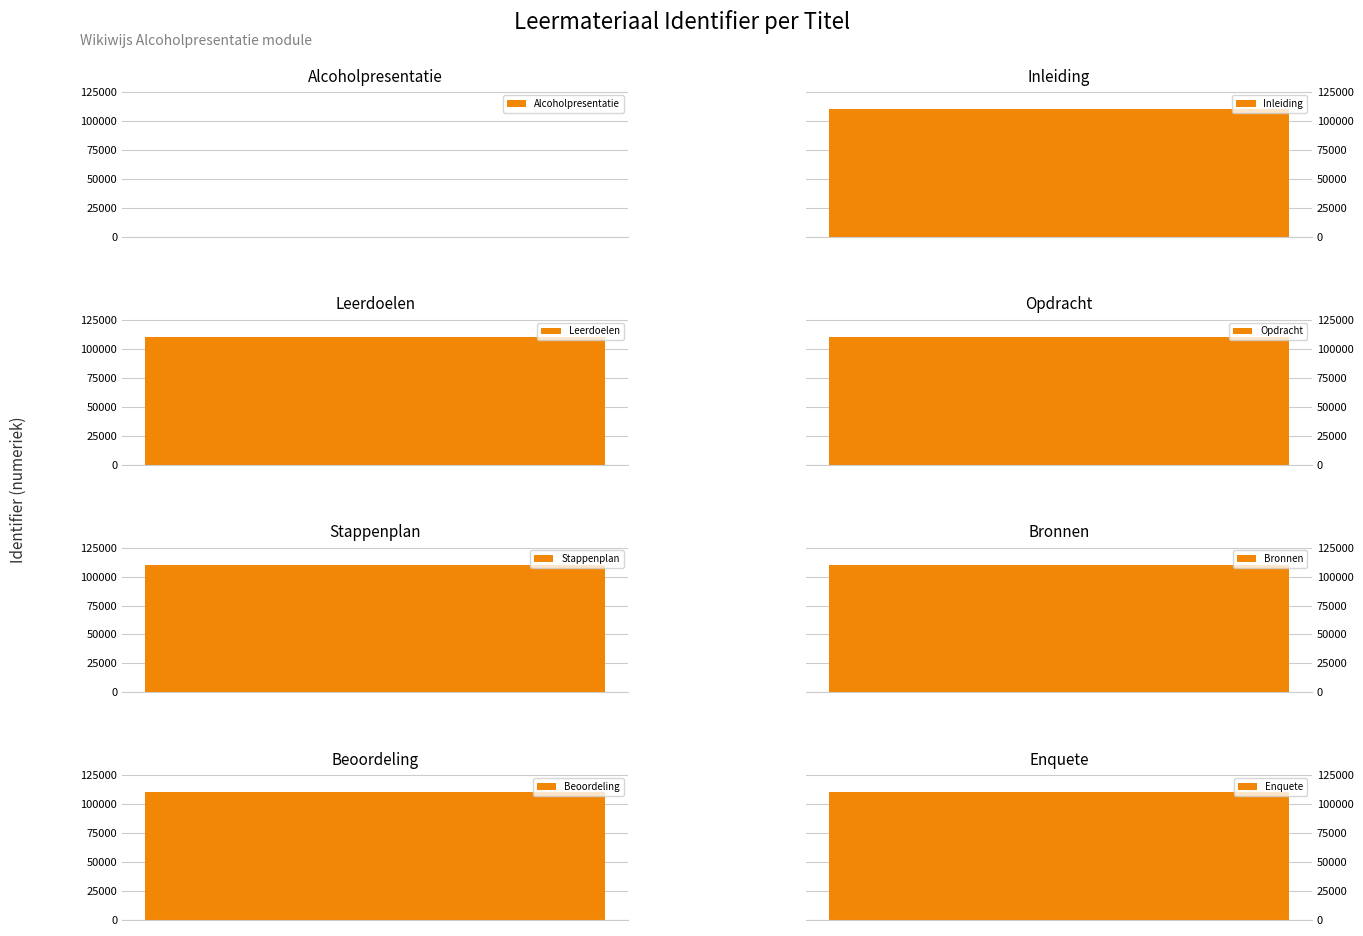

What is the sum of all values?

773452